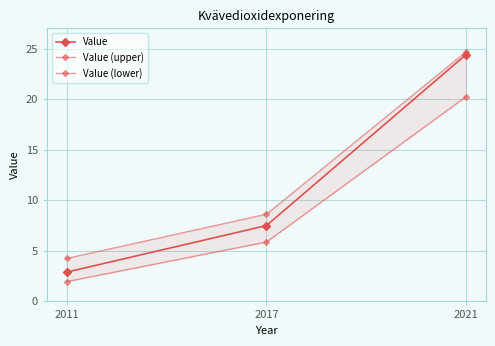

What is the value of the Value (lower) point at the 2nd from the left?

5.9